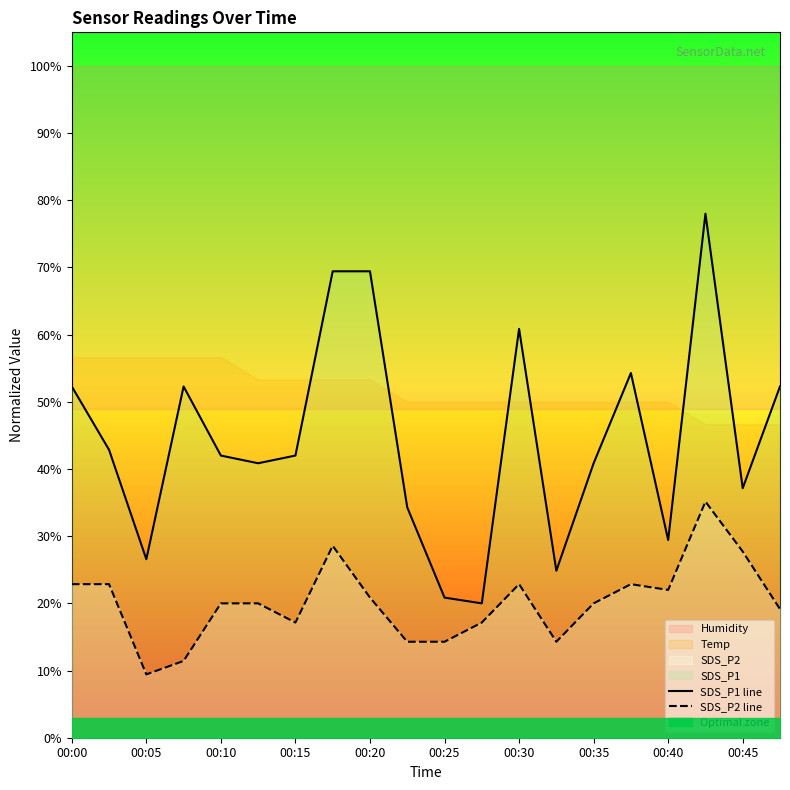

What is the sum of all SDS_P1 line values?

890.6